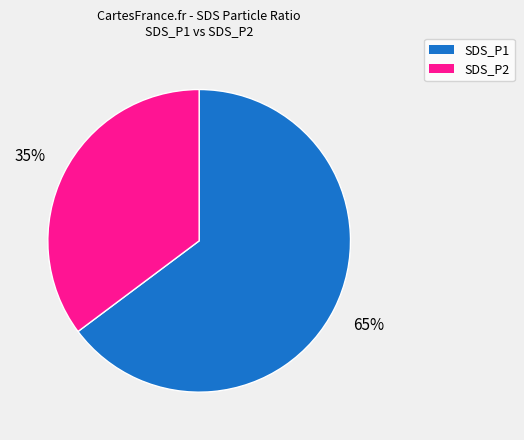

To the nearest percent, what is the average slice percentage?

50%